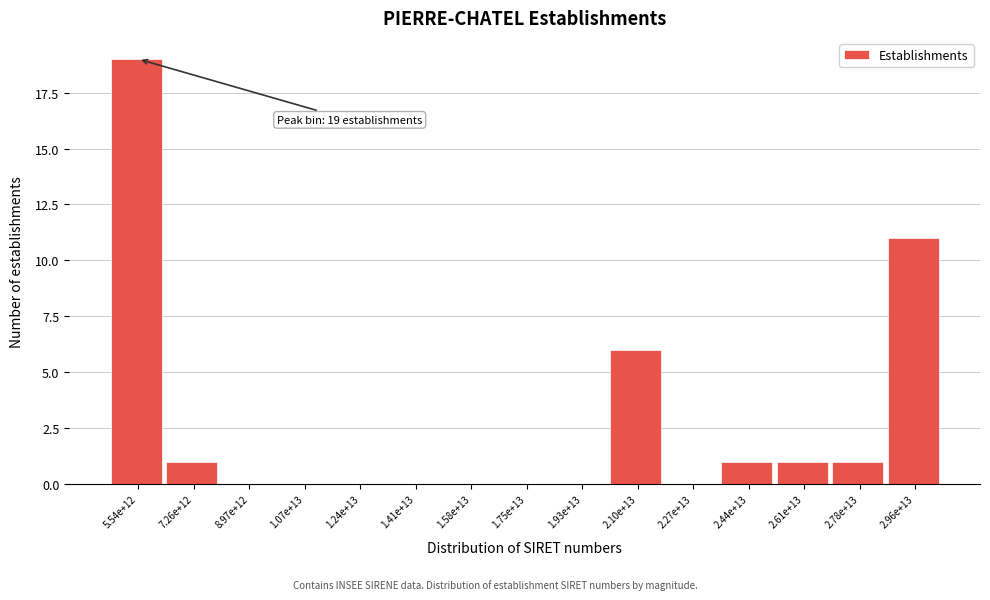

Reading left to right, extract all data points from this chart.

5.54e+12=19	7.26e+12=1	8.97e+12=0	1.07e+13=0	1.24e+13=0	1.41e+13=0	1.58e+13=0	1.75e+13=0	1.93e+13=0	2.10e+13=6	2.27e+13=0	2.44e+13=1	2.61e+13=1	2.78e+13=1	2.96e+13=11